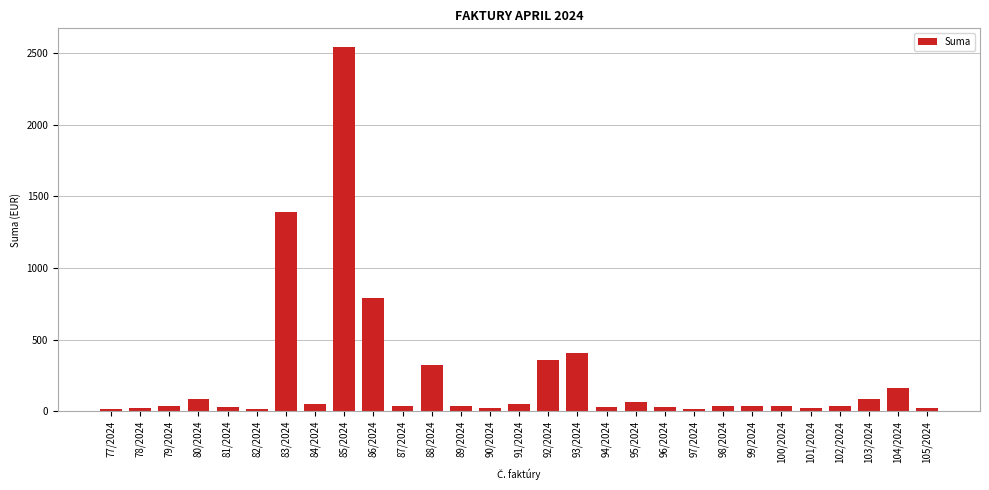

What is the label of the 1st bar from the left?

77/2024